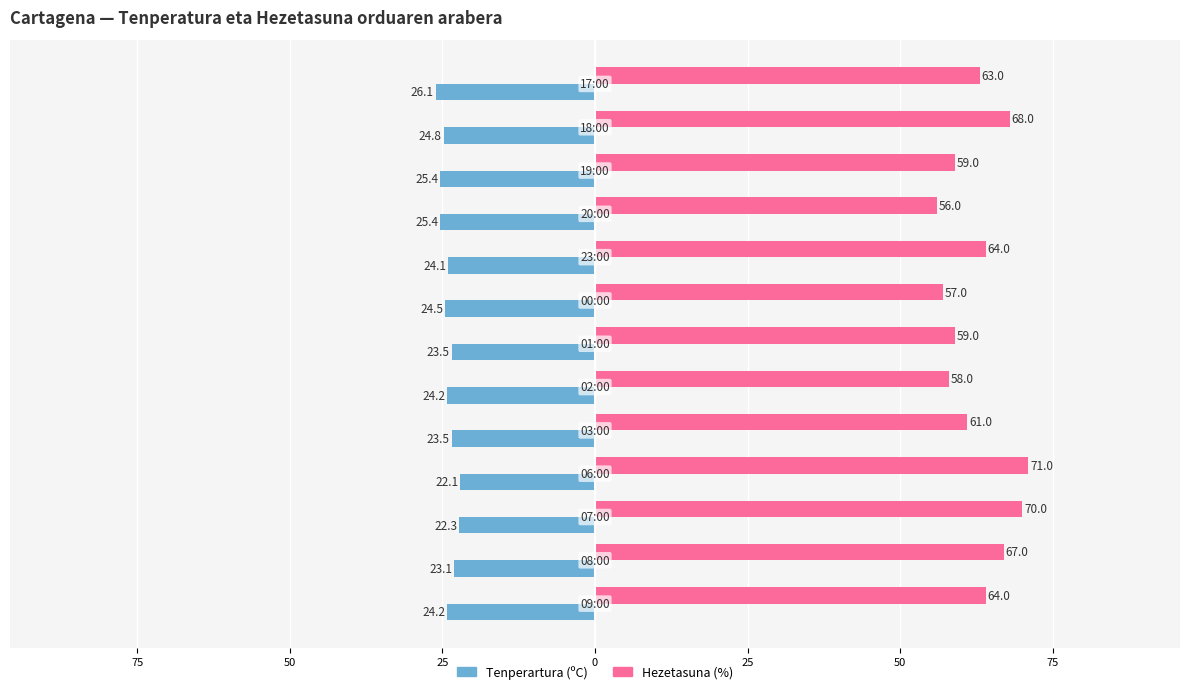

What are all the series names shown in the legend?

Tenperartura (ºC), Hezetasuna (%)